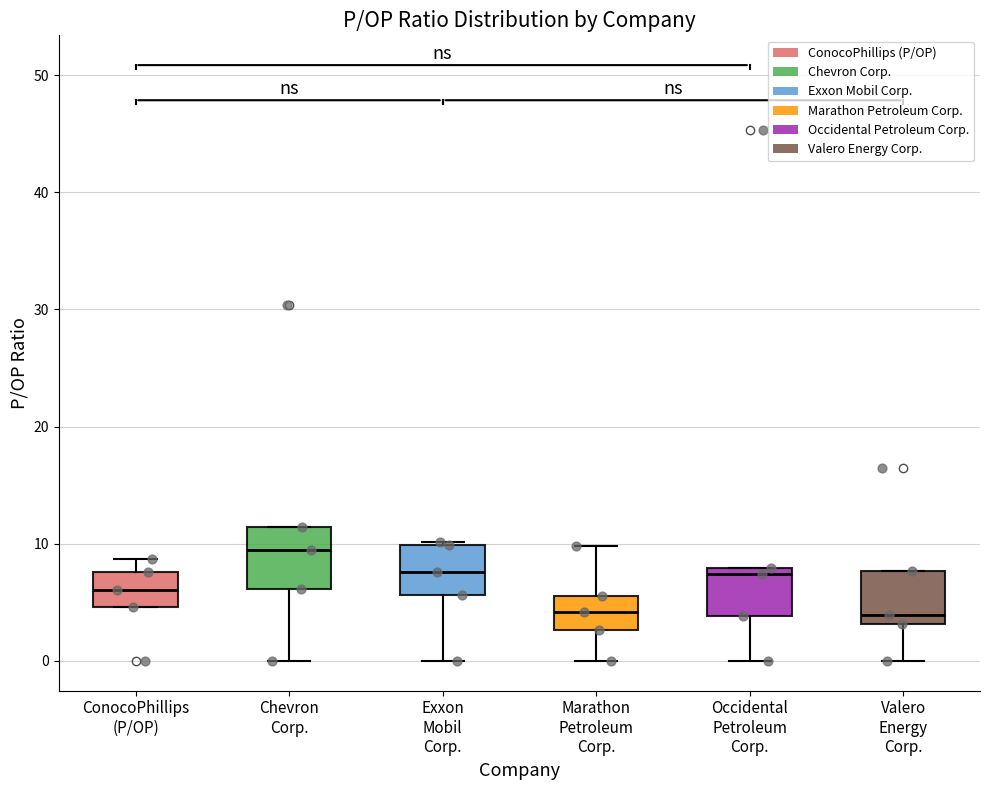

Reading left to right, read every box against the y-axis: the position of its median line, the range the box covers, and the ends of its whiskers. The values are not printed on the chart, so give them approximately, as read against the axis.

ConocoPhillips (P/OP): median 6, box 5 to 8, whiskers 5 to 9
Chevron Corp.: median 9, box 6 to 11, whiskers 0 to 11
Exxon Mobil Corp.: median 8, box 6 to 10, whiskers 0 to 10
Marathon Petroleum Corp.: median 4, box 3 to 6, whiskers 0 to 10
Occidental Petroleum Corp.: median 7, box 4 to 8, whiskers 0 to 8
Valero Energy Corp.: median 4, box 3 to 8, whiskers 0 to 8